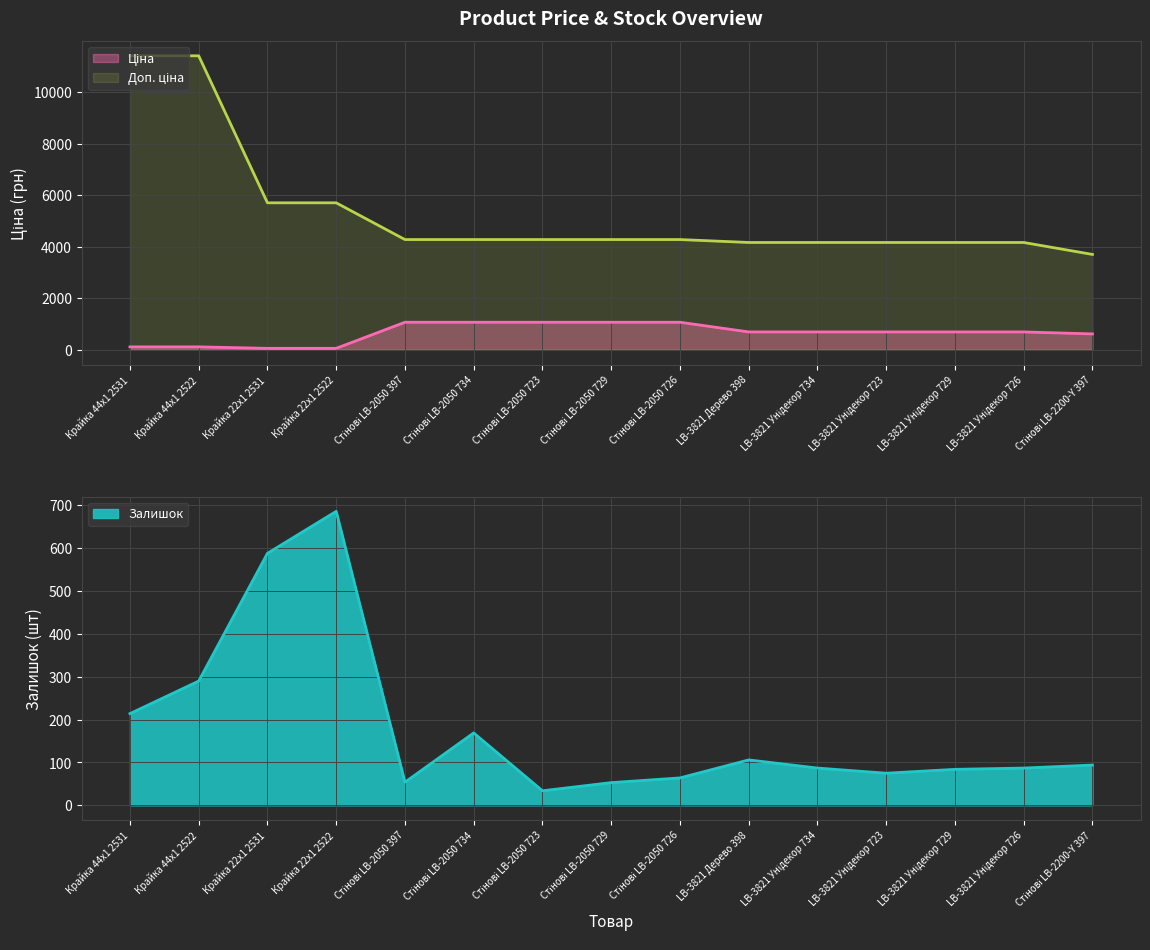

Which series has the largest total across all categories?

Доп. ціна